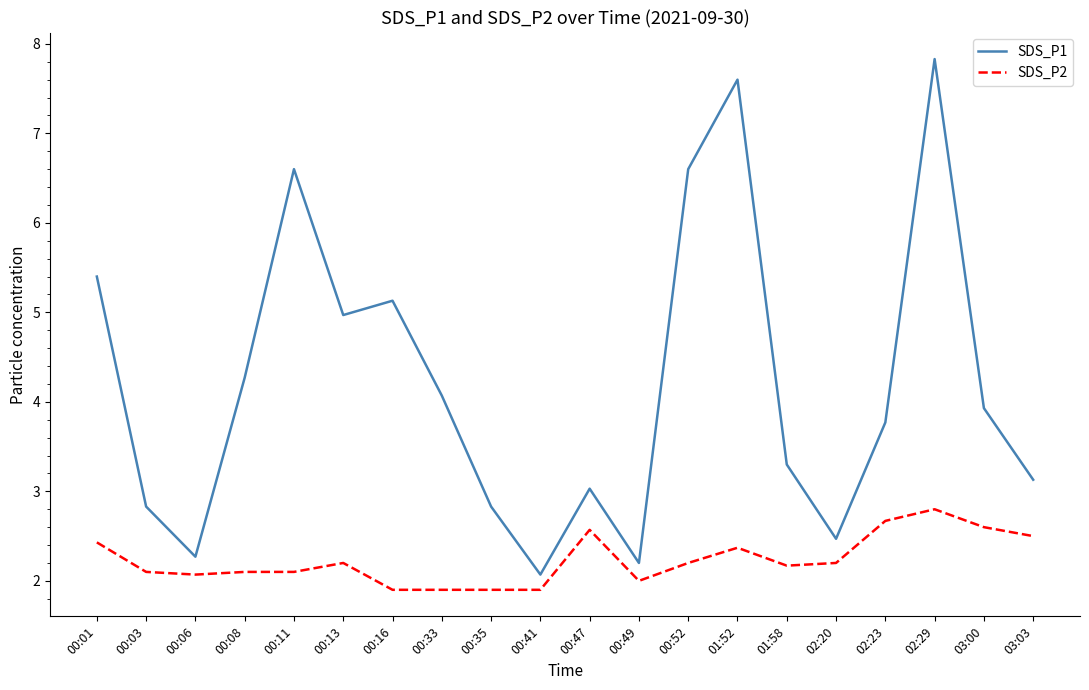

What position from the right is 00:01?

20